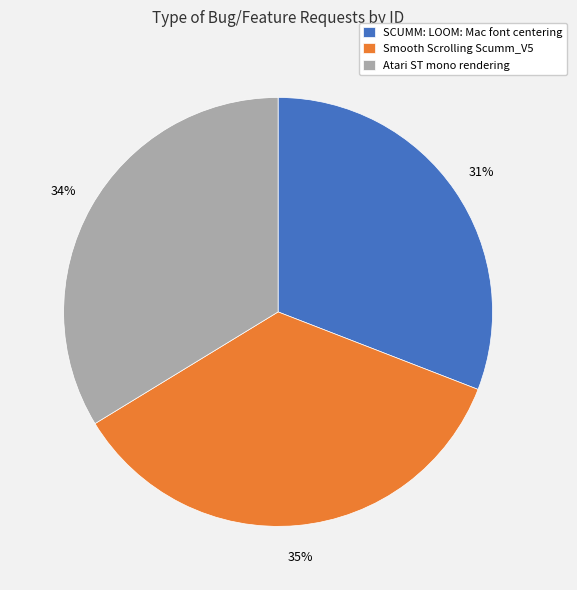

Approximately how many times larger is the value at Atari ST mono rendering compared to Smooth Scrolling Scumm_V5?

1.0